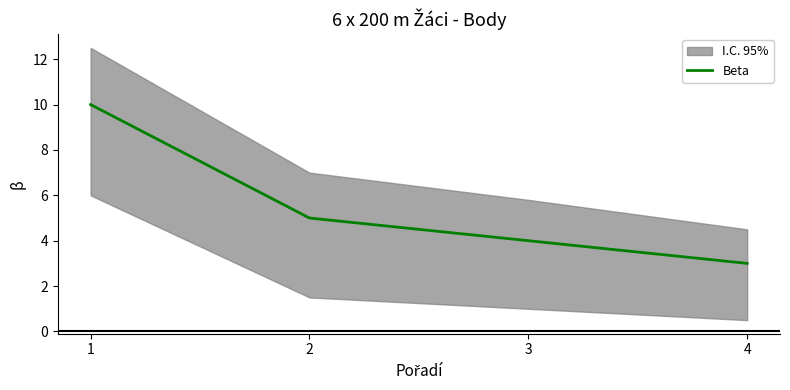

At which category does the chart reach its minimum across all series?

4